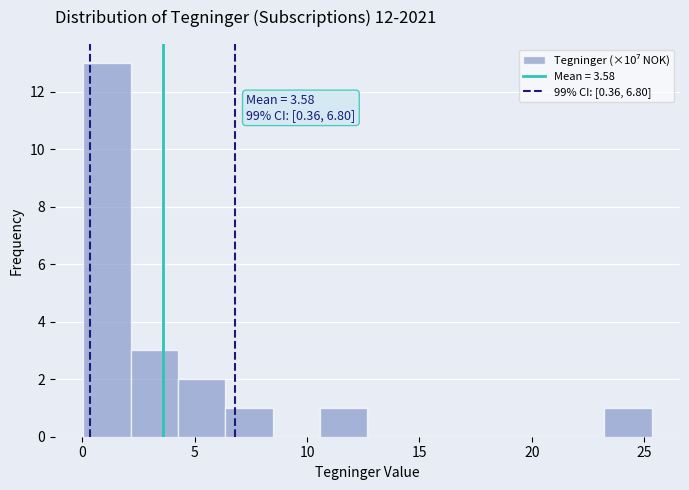

Over which range of the x-axis is the bar tallest?

0.0 to 2.0